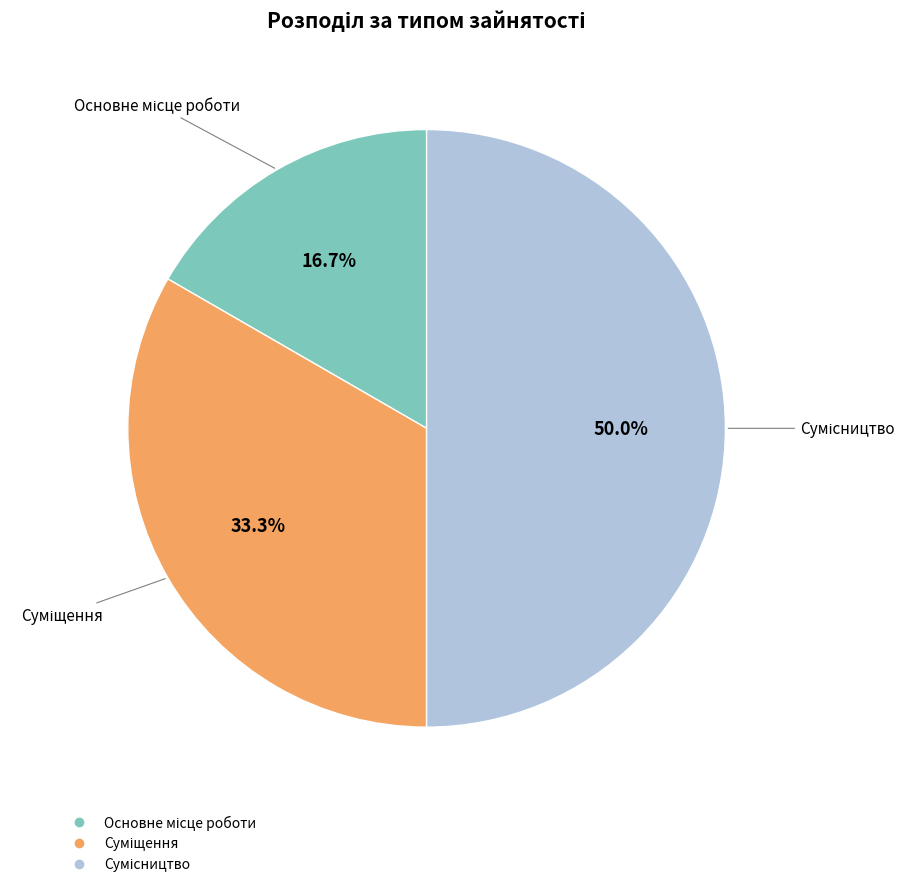

Is there a majority slice in this chart?

No